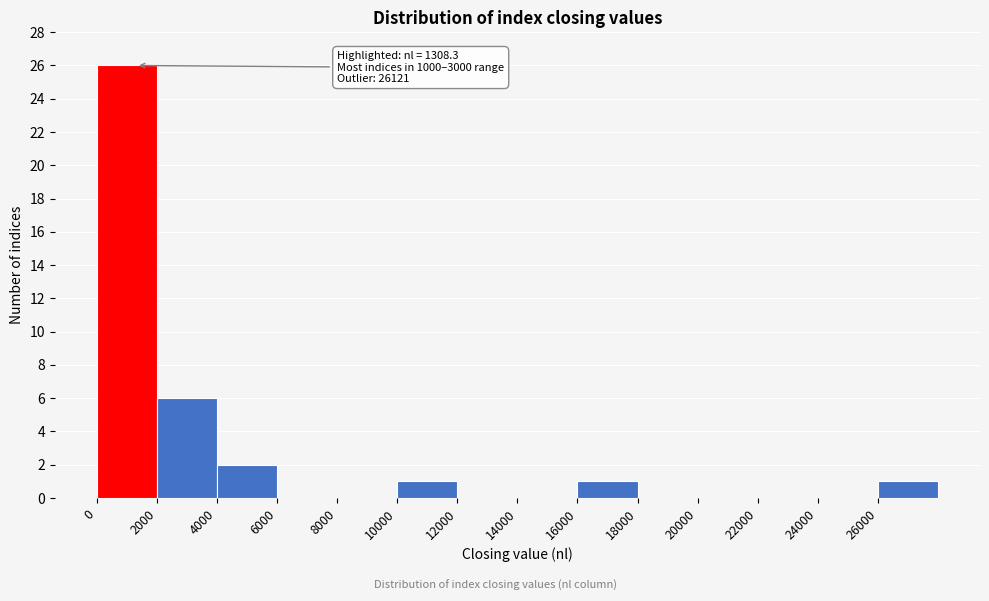

Which range on the x-axis has the tallest bar?

0 to 2000